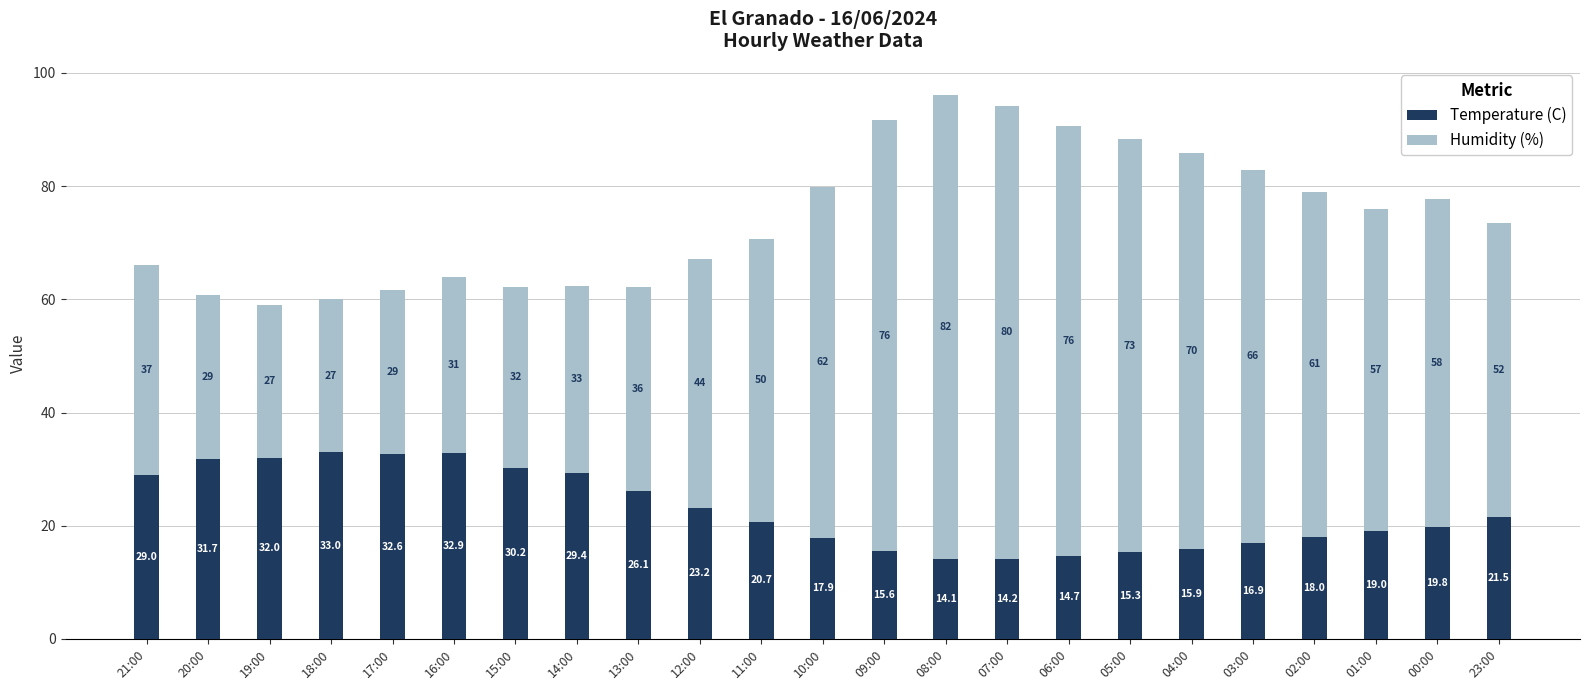

At which category is the sum across all series the highest?

08:00